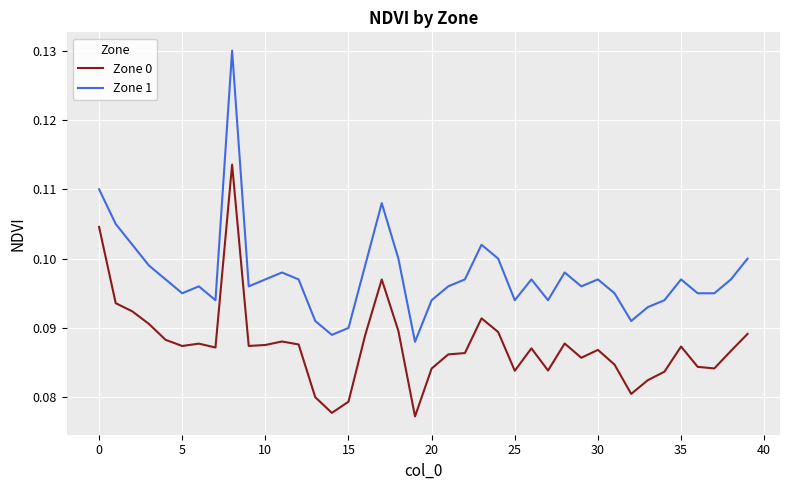

Which series has the largest total across all categories?

Zone 1